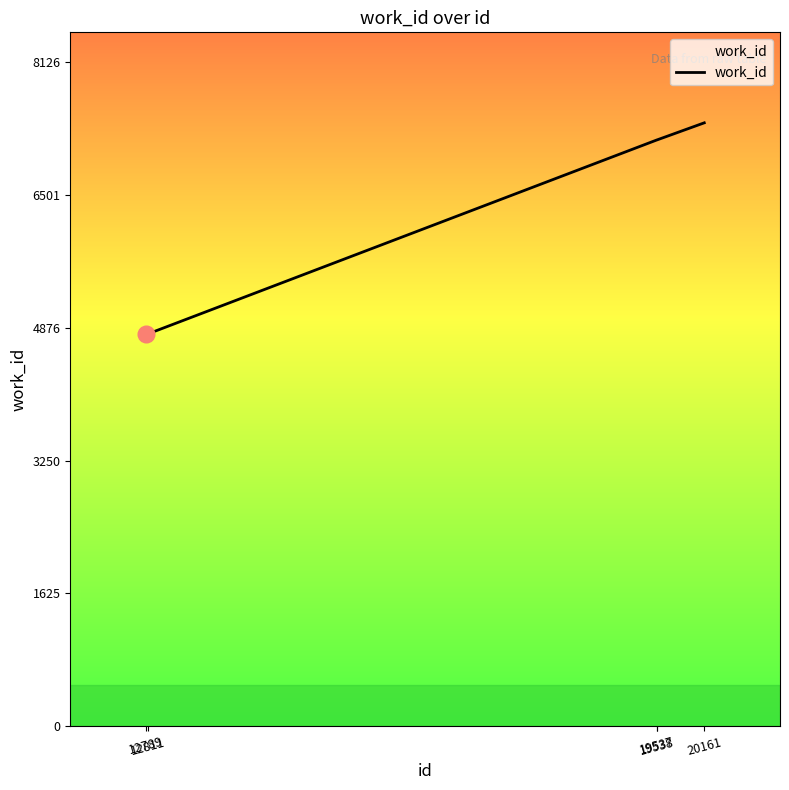

Reading left to right, extract all data points from this chart.

12789=4802	12811=4802	19537=7179	19538=7179	20161=7388